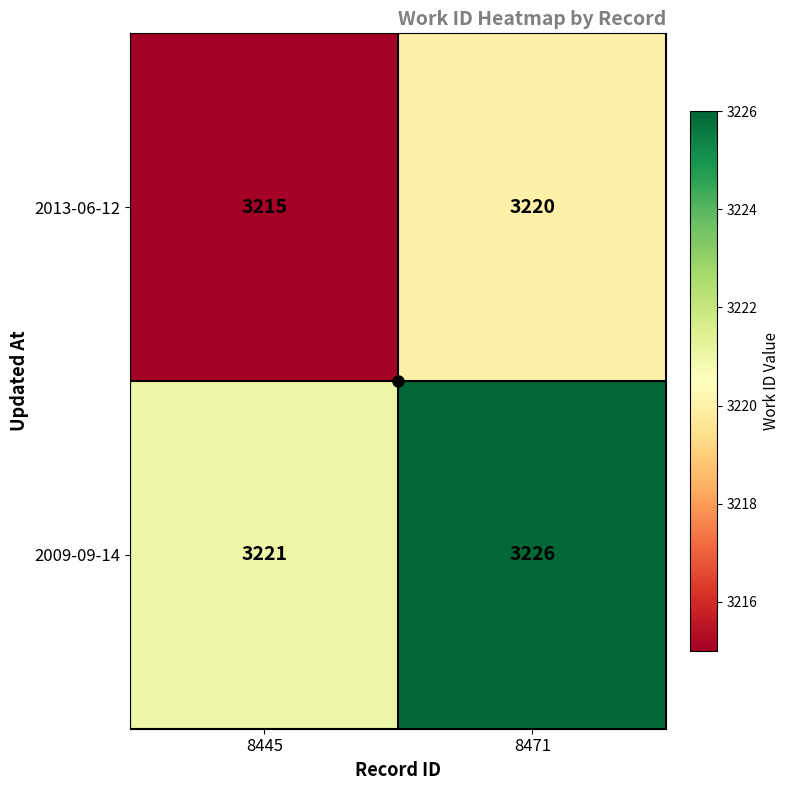

What is the difference between the 2009-09-14 values at 8445 and 8471?

5